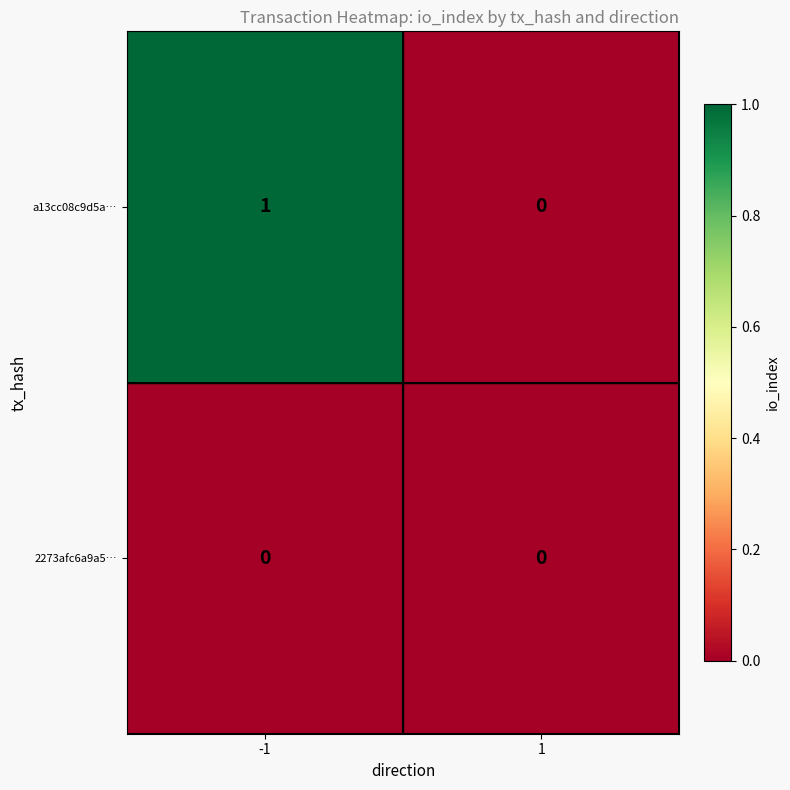

Is the value of a13cc08c9d5a… at -1 greater than the value of 2273afc6a9a5… at -1?

Yes